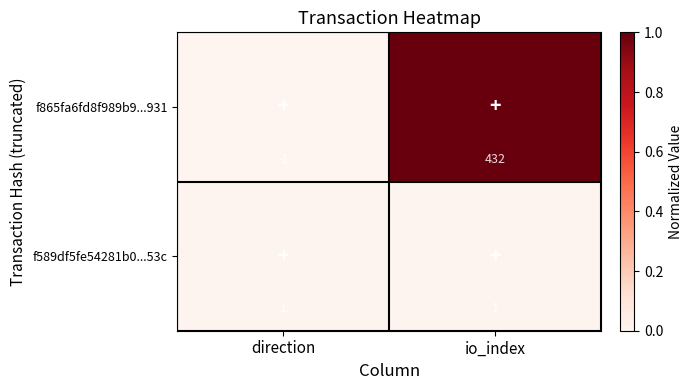

List the labels in order of f865fa6fd8f989b9...931 value, largest first.

io_index, direction